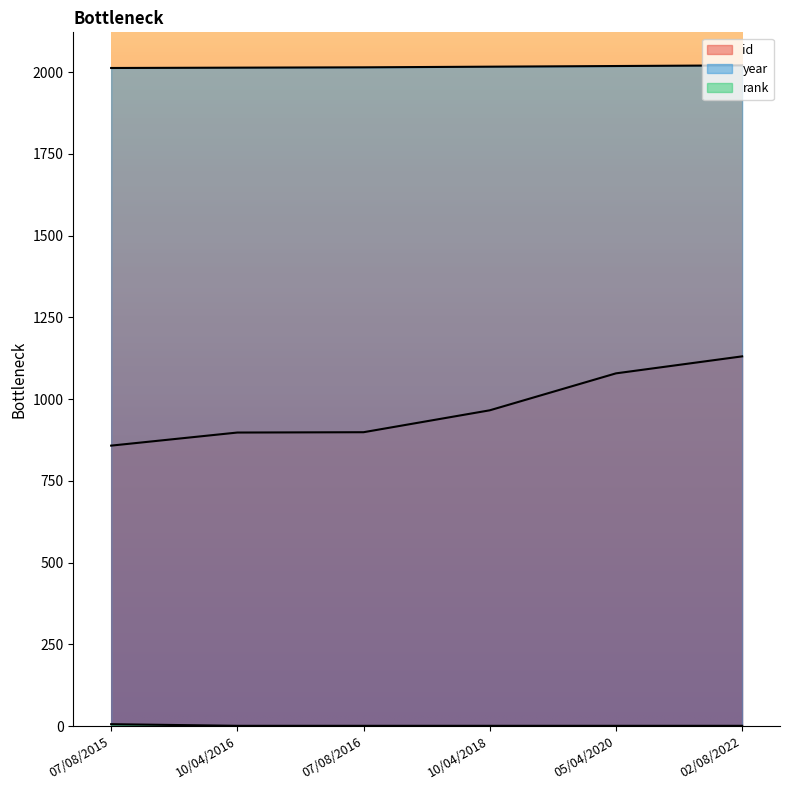

Is the value of year at 07/08/2016 greater than the value of rank at 07/08/2016?

Yes